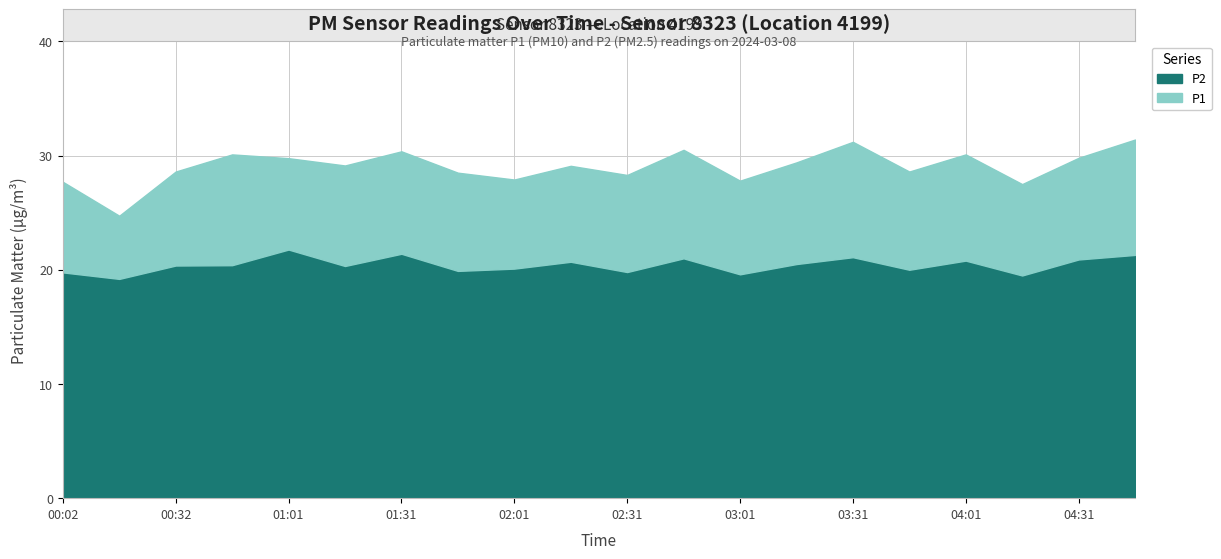

Reading right to left, what are all the values shown in this chart?

P1: 04:46=31.4	04:31=29.8	04:16=27.5	04:01=30.1	03:46=28.6	03:31=31.2	03:16=29.4	03:01=27.8	02:46=30.5	02:31=28.3	02:16=29.1	02:01=27.9	01:46=28.5	01:31=30.4	01:16=29.1	01:01=29.8	00:47=30.1	00:32=28.6	00:17=24.7	00:02=27.7
P2: 04:46=21.3	04:31=20.9	04:16=19.5	04:01=20.8	03:46=20.0	03:31=21.1	03:16=20.5	03:01=19.6	02:46=21.0	02:31=19.8	02:16=20.7	02:01=20.1	01:46=19.9	01:31=21.4	01:16=20.3	01:01=21.8	00:47=20.4	00:32=20.4	00:17=19.2	00:02=19.8